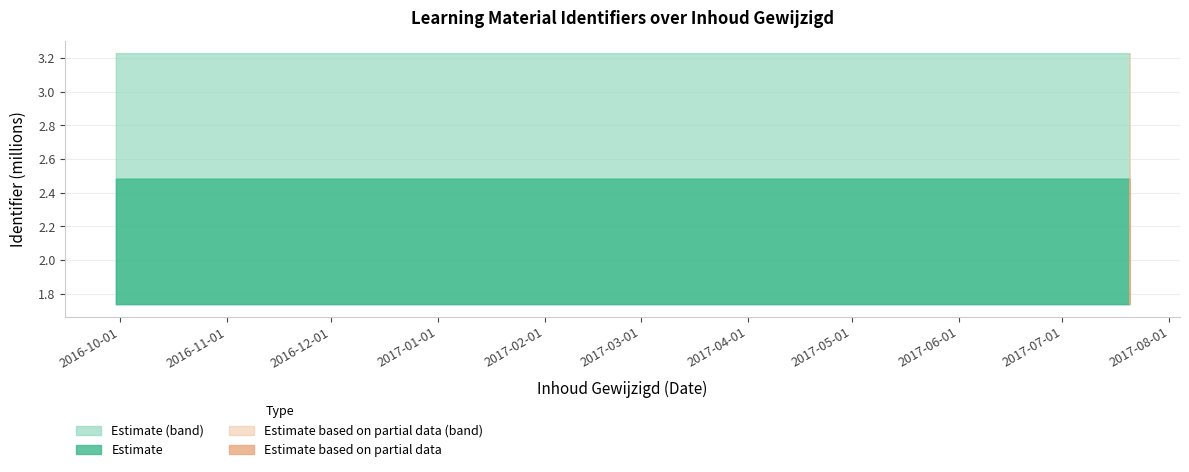

What is the label of the 6th point from the left?

2016-09-29 18:03:10